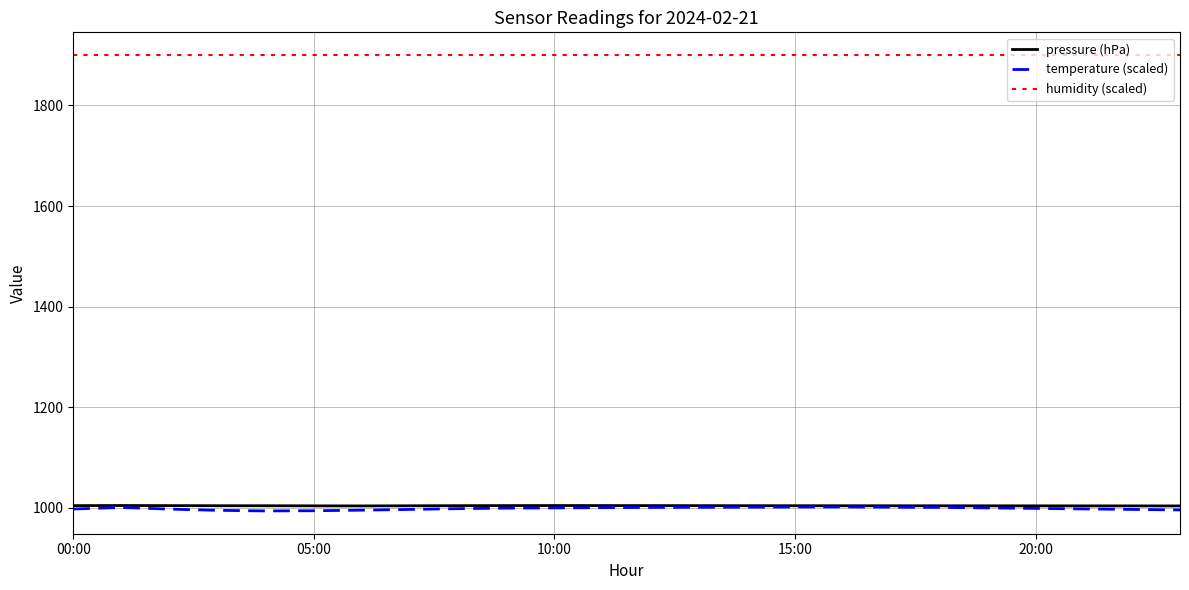

True or false: pressure (hPa) and humidity (scaled) intersect in this chart.

False